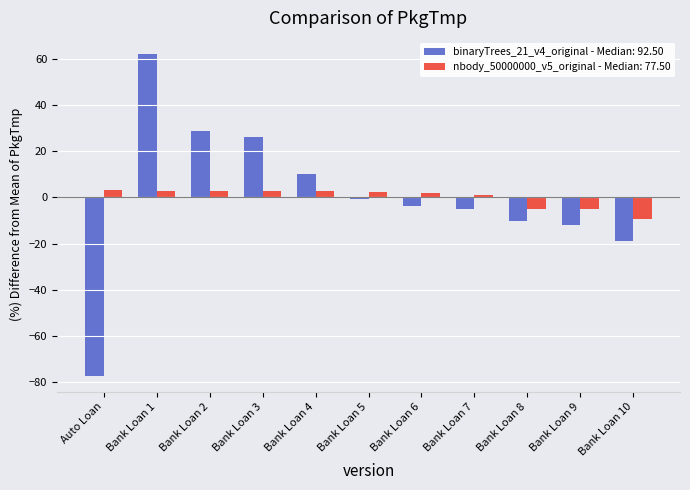

Does the chart contain any negative values?

Yes